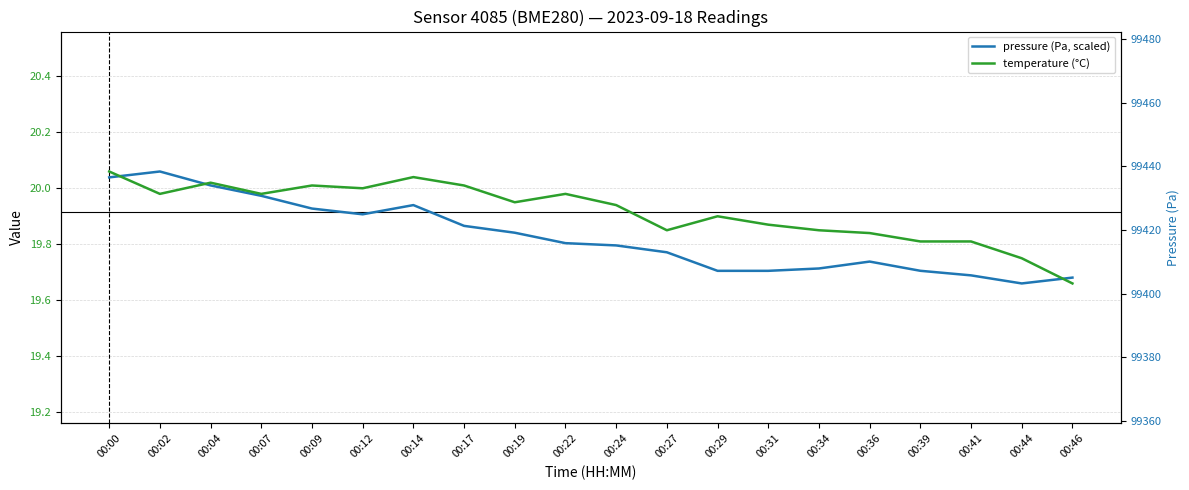

Read the pressure (Pa, scaled) value at 00:36.

19.7